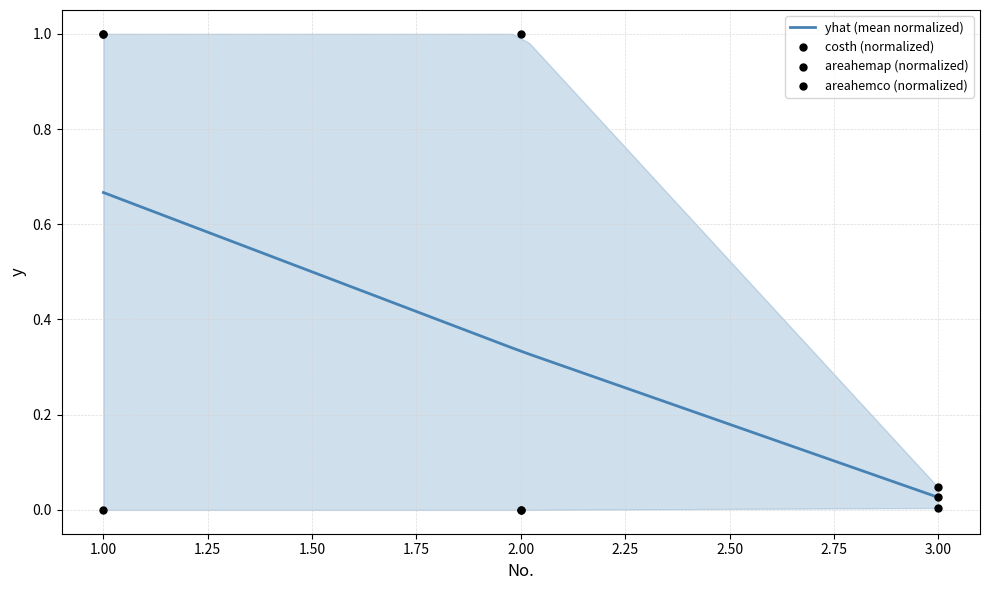

Which series reaches the minimum Y coordinate?

costh